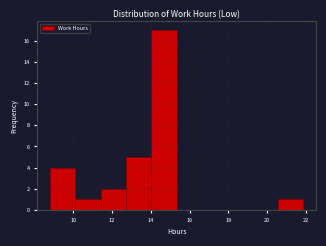

Reading left to right, transcribe this chart: for each bar, give the range it covers on the x-axis and its height. Neither the bar edges nor the heights are printed on the chart, so give them approximately, as read against the axes.

8.8 to 10.2: 4
10.2 to 11.4: 1
11.4 to 12.8: 2
12.8 to 14.0: 5
14.0 to 15.4: 17
15.4 to 16.6: 0
16.6 to 18.0: 0
18.0 to 19.2: 0
19.2 to 20.6: 0
20.6 to 21.8: 1